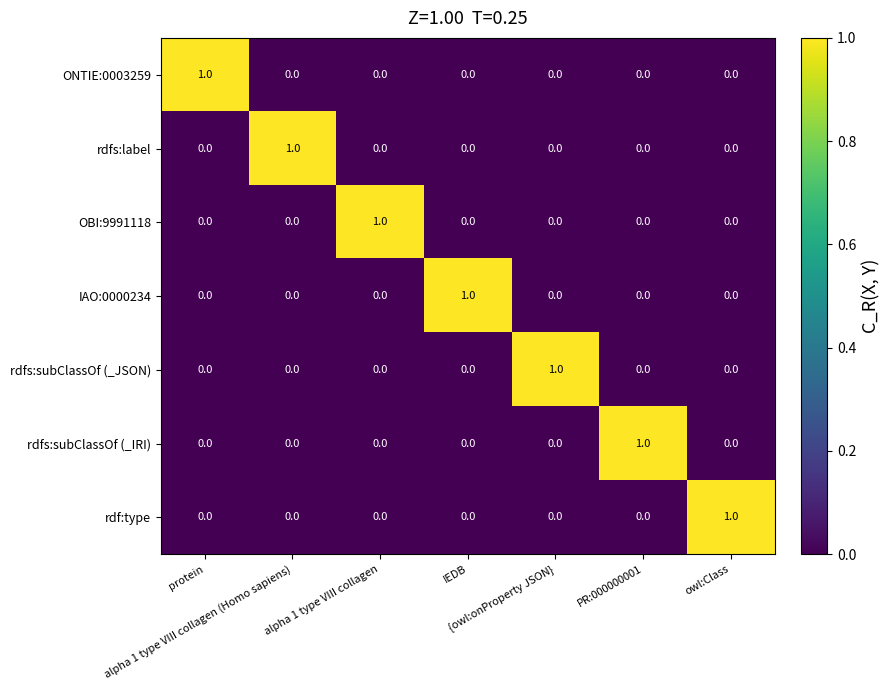

At how many categories does at least one series exceed 0?

7